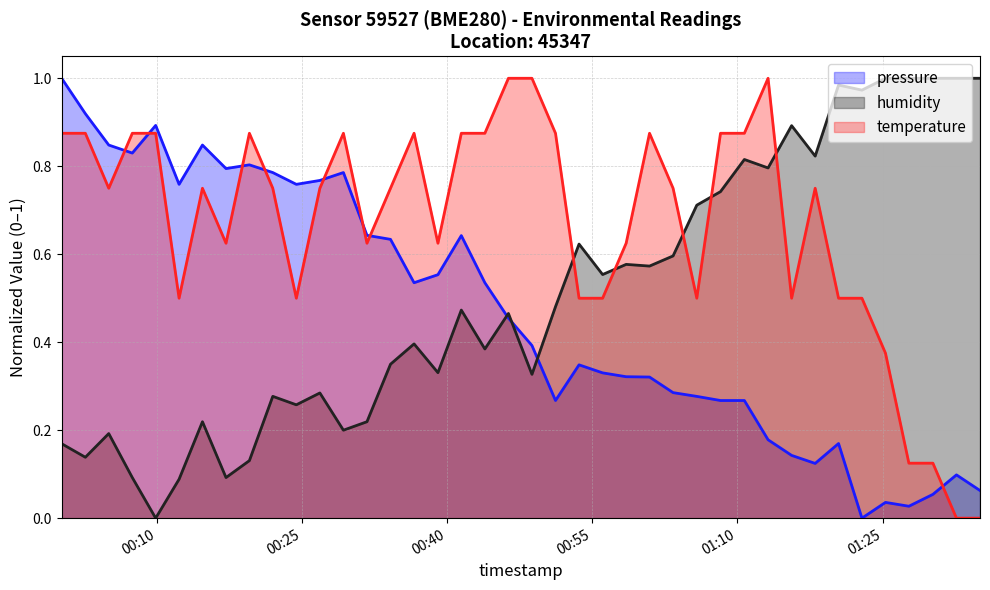

How many distinct data groups are displayed?

3